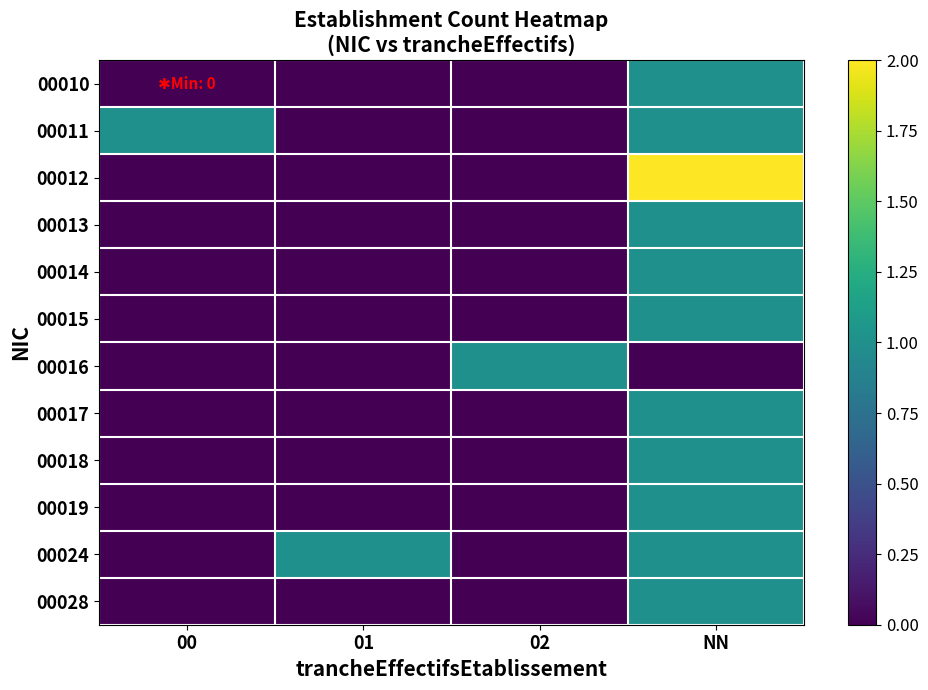

Reading left to right, transcribe all the data shown in this chart.

00010: 00=0	01=0	02=0	NN=1
00011: 00=1	01=0	02=0	NN=1
00012: 00=0	01=0	02=0	NN=2
00013: 00=0	01=0	02=0	NN=1
00014: 00=0	01=0	02=0	NN=1
00015: 00=0	01=0	02=0	NN=1
00016: 00=0	01=0	02=1	NN=0
00017: 00=0	01=0	02=0	NN=1
00018: 00=0	01=0	02=0	NN=1
00019: 00=0	01=0	02=0	NN=1
00024: 00=0	01=1	02=0	NN=1
00028: 00=0	01=0	02=0	NN=1